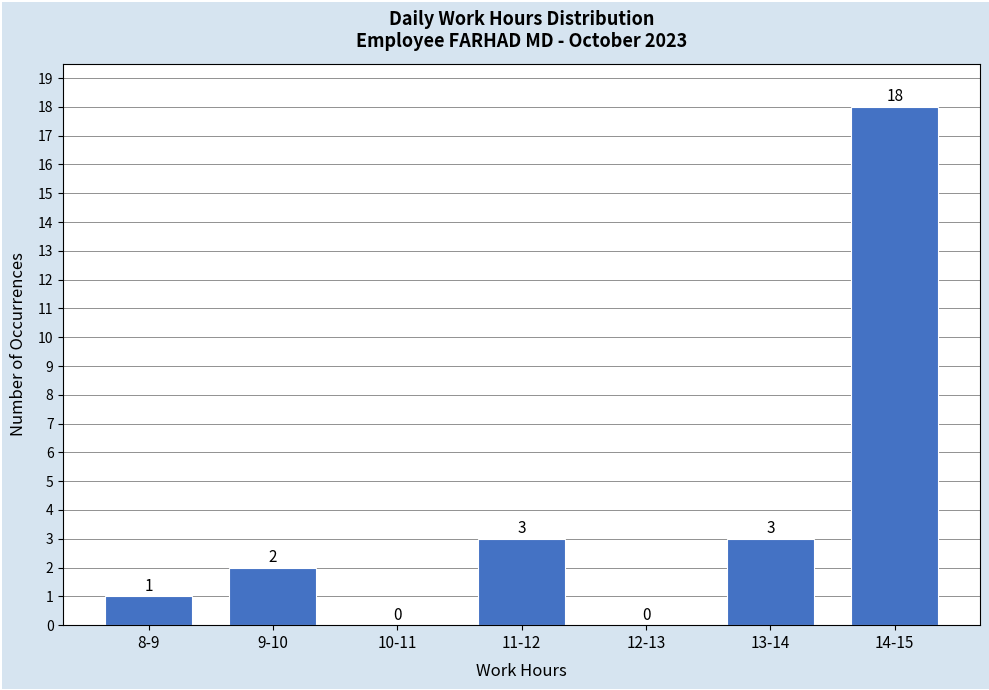

Reading right to left, what are all the values shown in this chart?

14-15=18	13-14=3	12-13=0	11-12=3	10-11=0	9-10=2	8-9=1